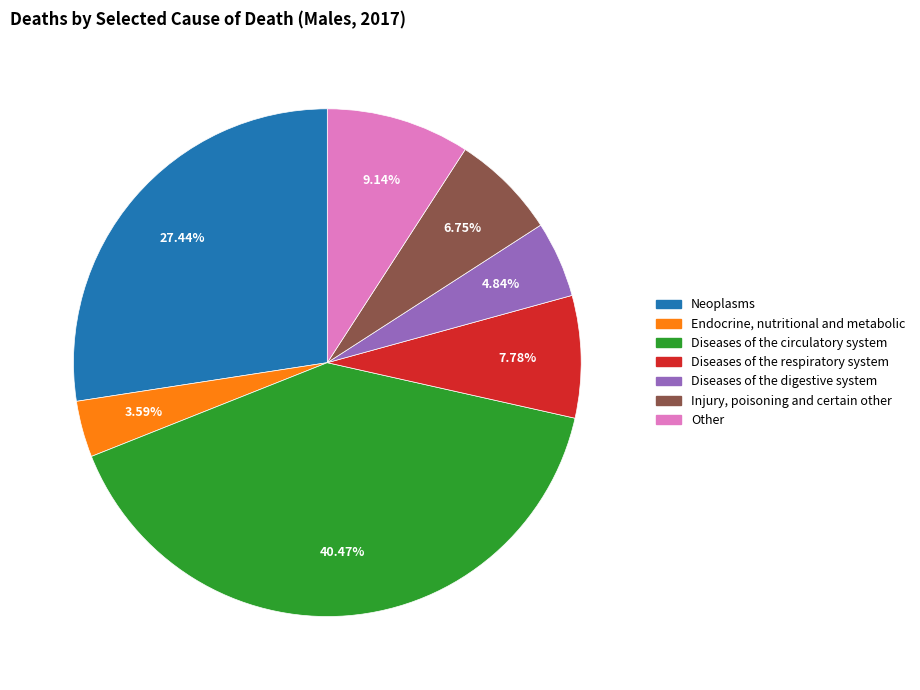

Combined, what portion of the pie is Diseases of the circulatory system and Diseases of the respiratory system?

48.2%